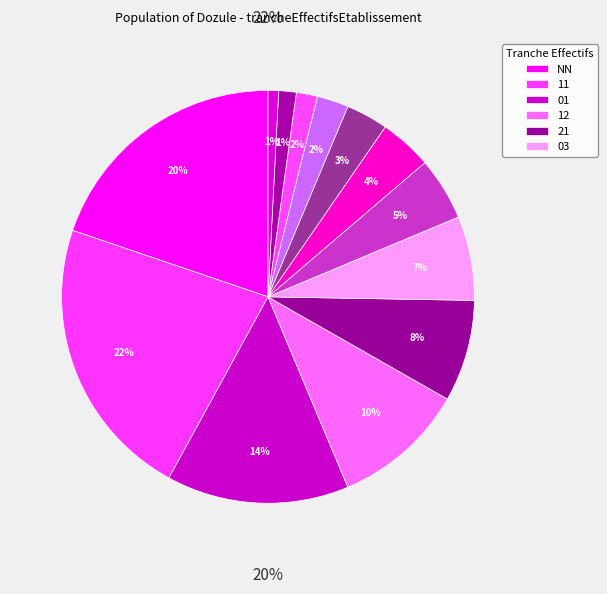

How many segments does this pie chart have?

13